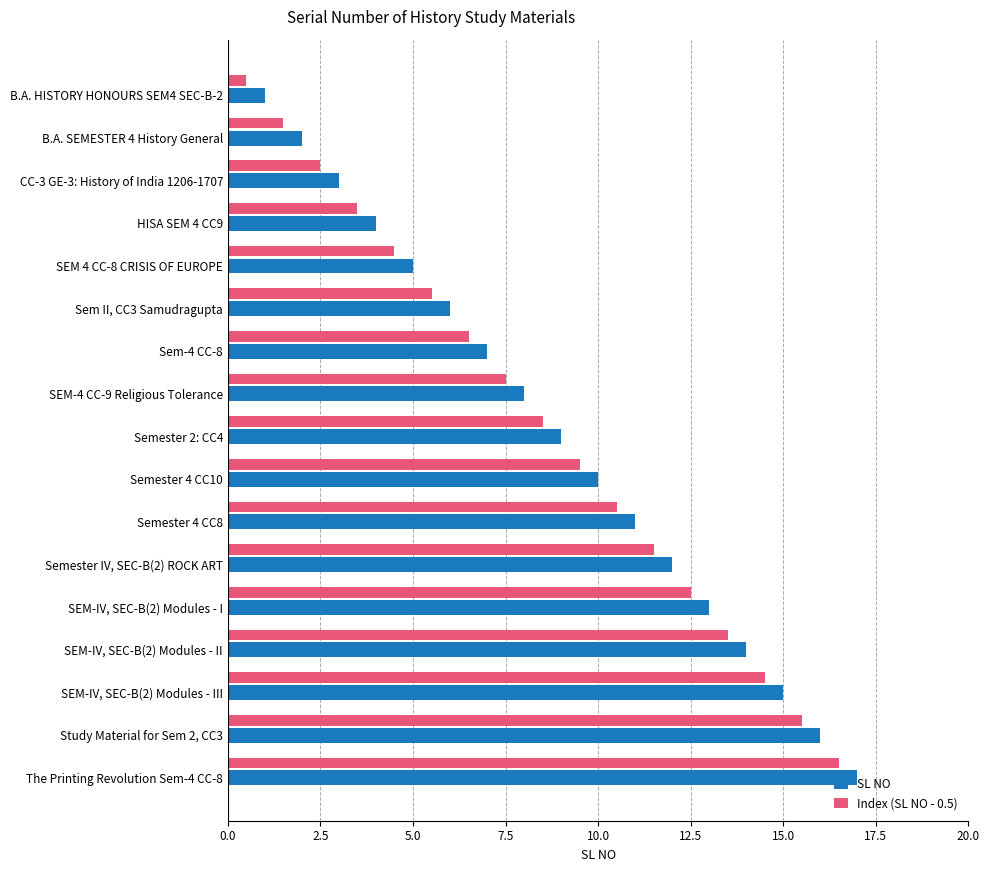

What is the total value across all series at Semester IV, SEC-B(2) ROCK ART?

23.5